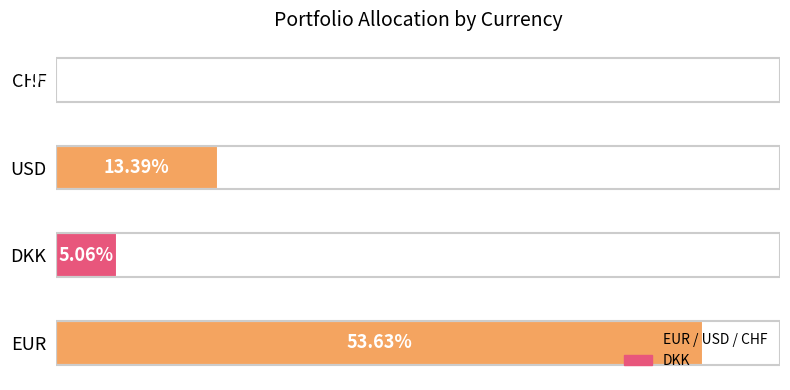

At which label is the value closest to 26?

USD